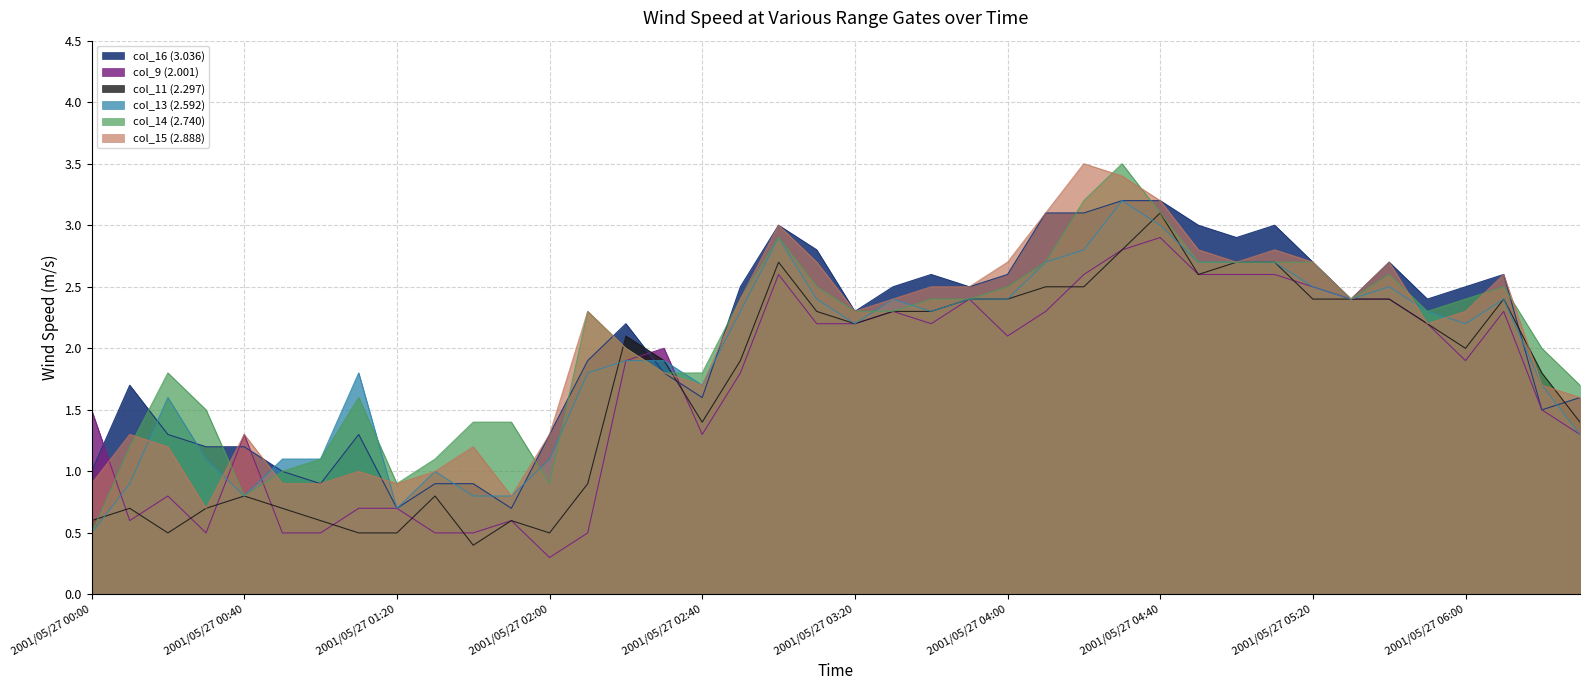

How many data points in col_9 (2.001) are less than 2?

20